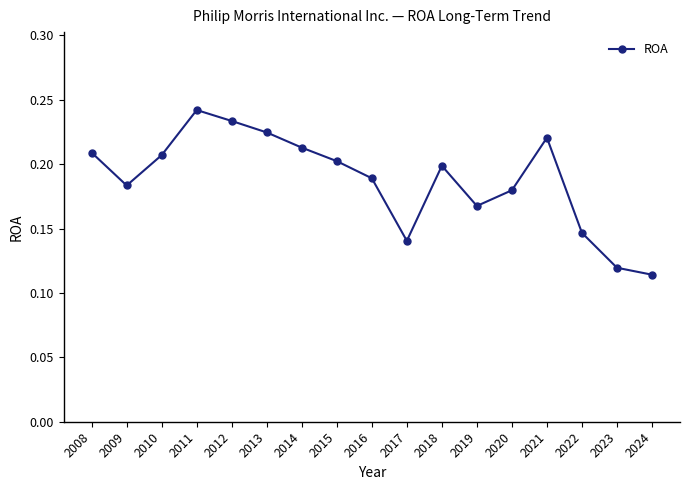

At which category does the chart reach its peak across all series?

2011